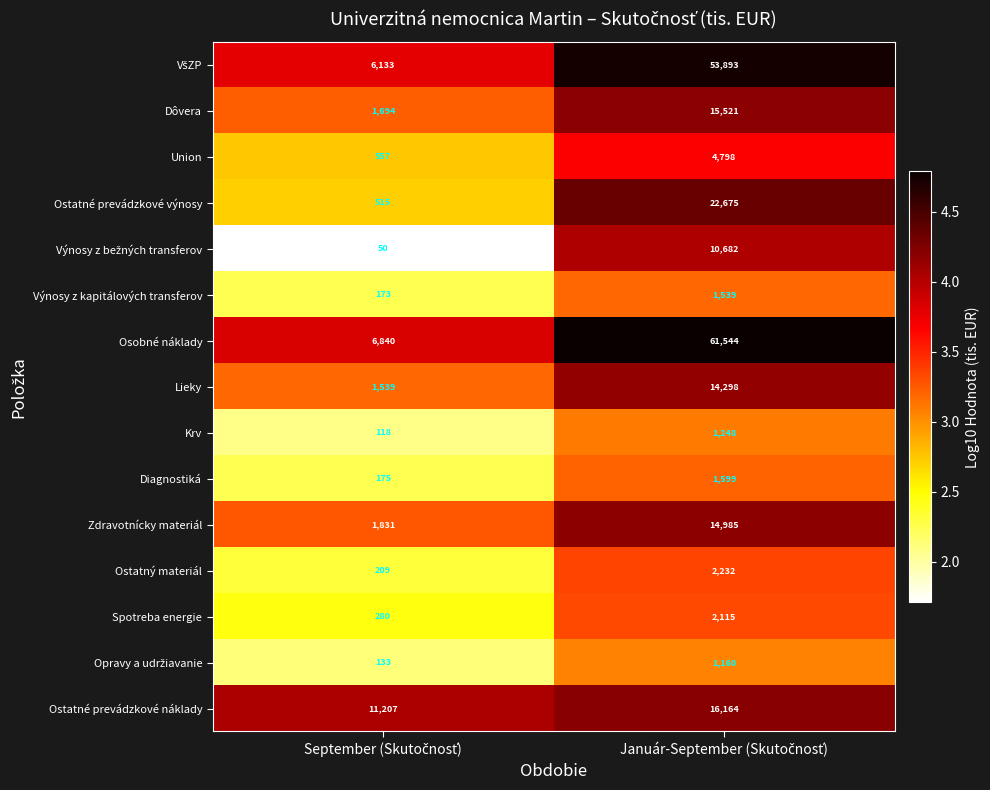

What is the difference between the maximum and minimum values in the Dôvera series?

13827